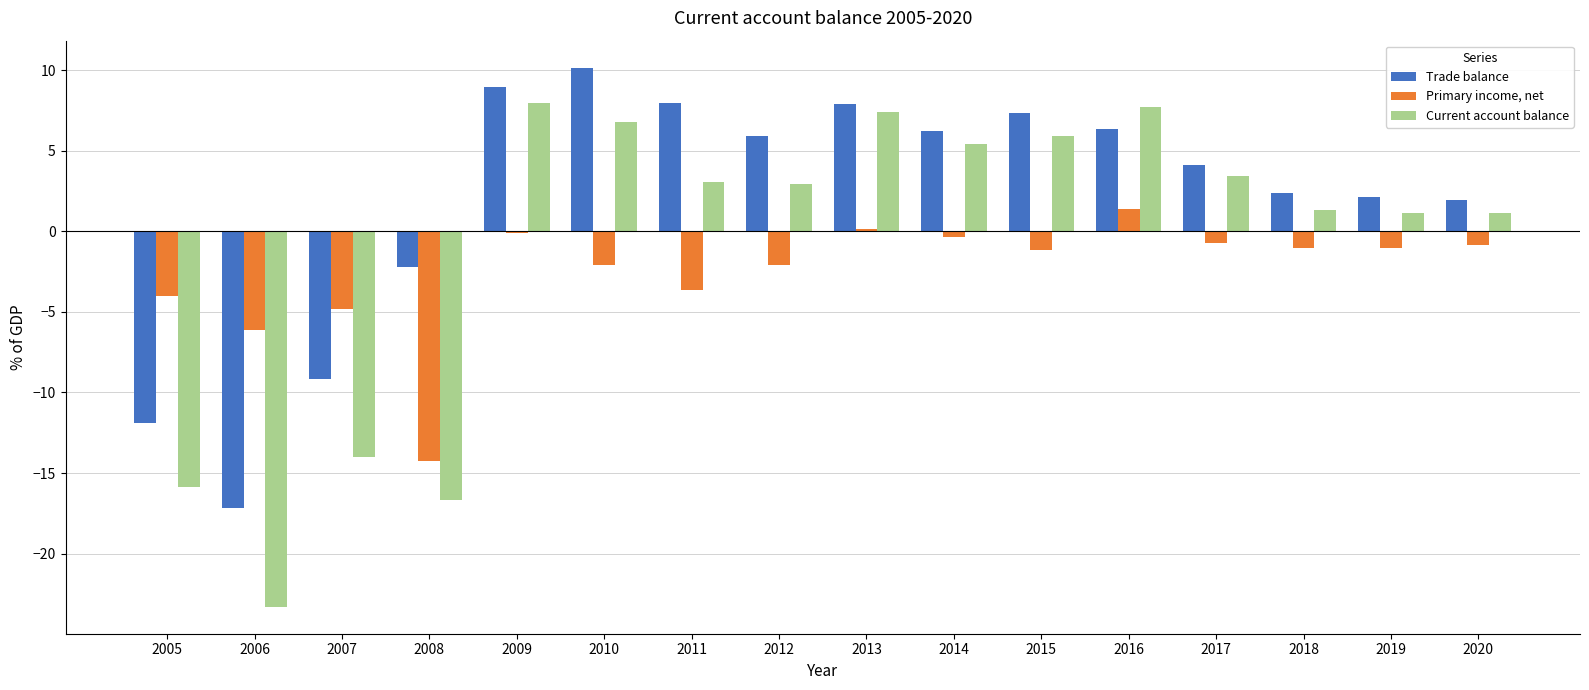

What is the sum of the Primary income, net values at 2012 and 2007?

-6.9